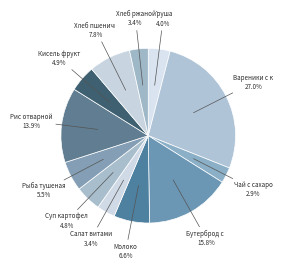

Which category has the smallest portion of the pie?

Чай с сахаром